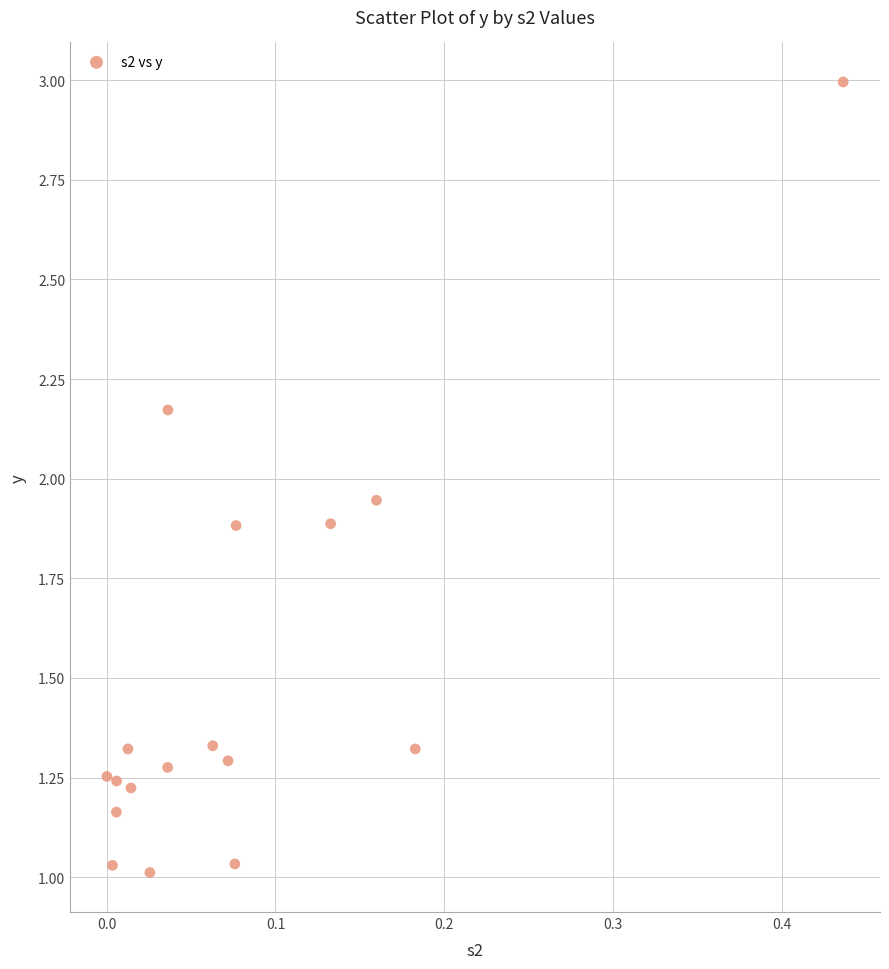

What is the range of Y values (max minus min)?

2.0